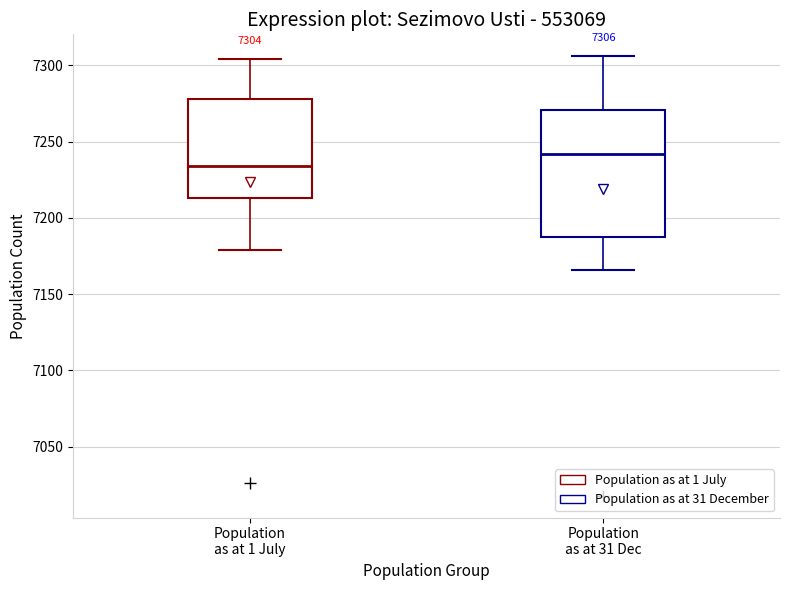

Which box is the tallest, from its lower edge to its upper edge?

Population as at 31 Dec